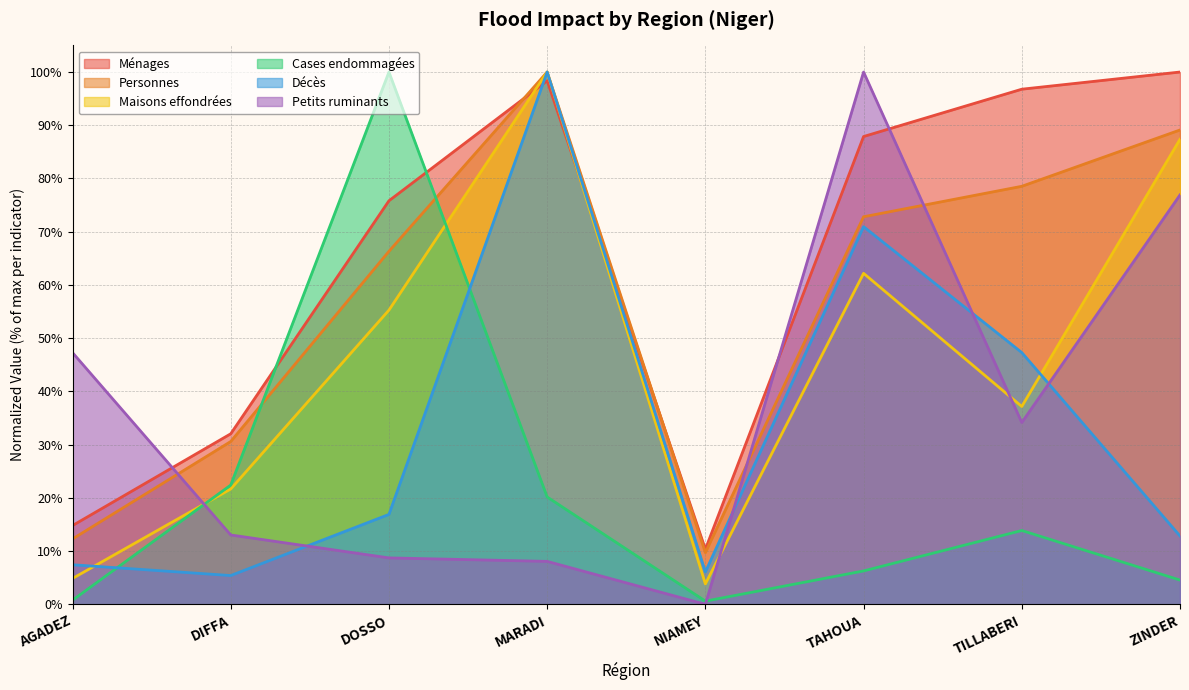

What is the difference between the maximum and minimum values in the Petits ruminants series?

1.0